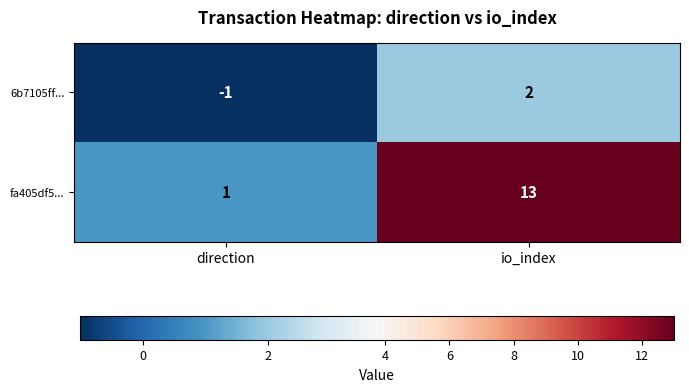

Which series has the widest spread of values?

fa405df5...